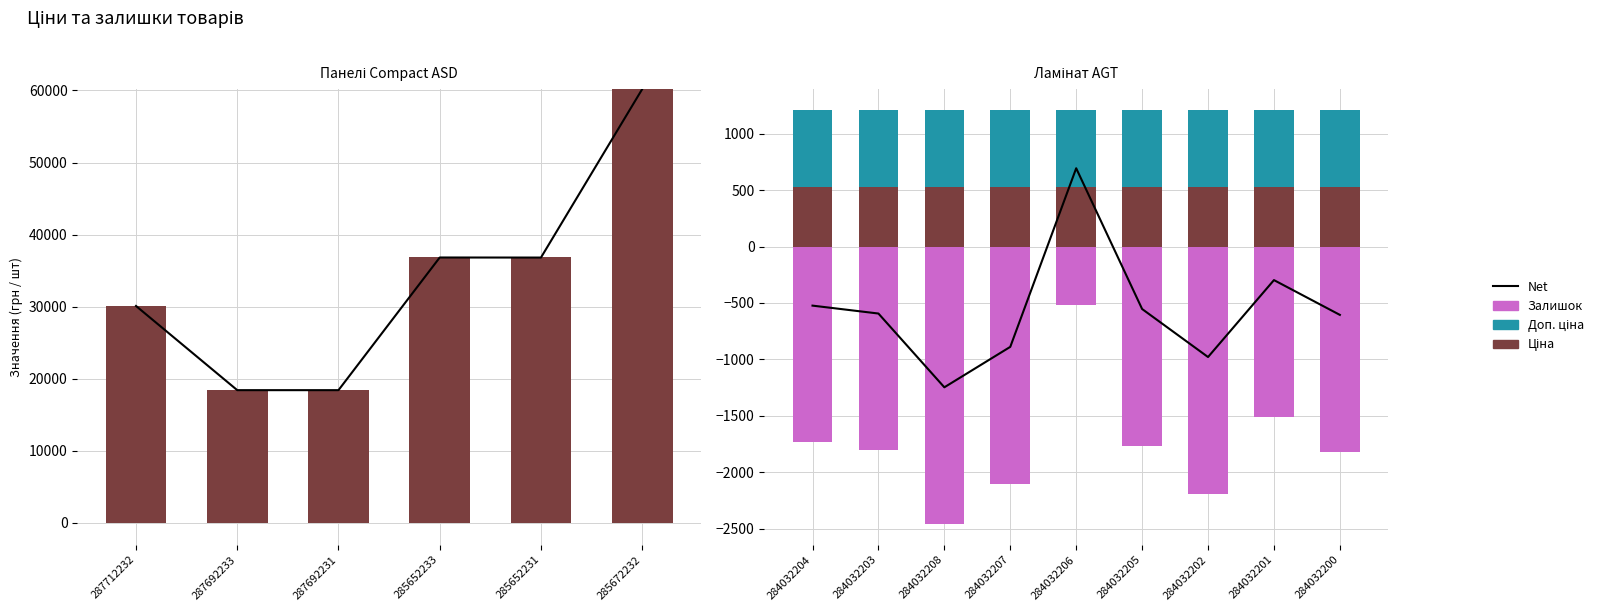

Reading right to left, what are all the values shown in this chart?

Net: -605.3	-297.3	-978.3	-553.3	692.7	-888.3	-1246.3	-593.3	-523.3
Ціна: 528.2	528.2	528.2	528.2	528.2	528.2	528.2	528.2	528.2
Доп. ціна: 682.5	682.5	682.5	682.5	682.5	682.5	682.5	682.5	682.5
Залишок: -1816.0	-1508.0	-2189.0	-1764.0	-518.0	-2099.0	-2457.0	-1804.0	-1734.0